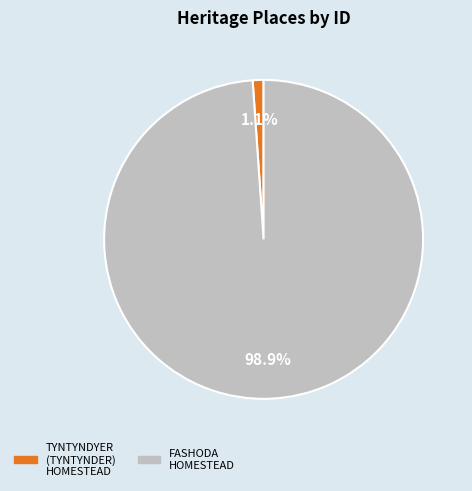

True or false: FASHODA HOMESTEAD accounts for 99% of the total.

True